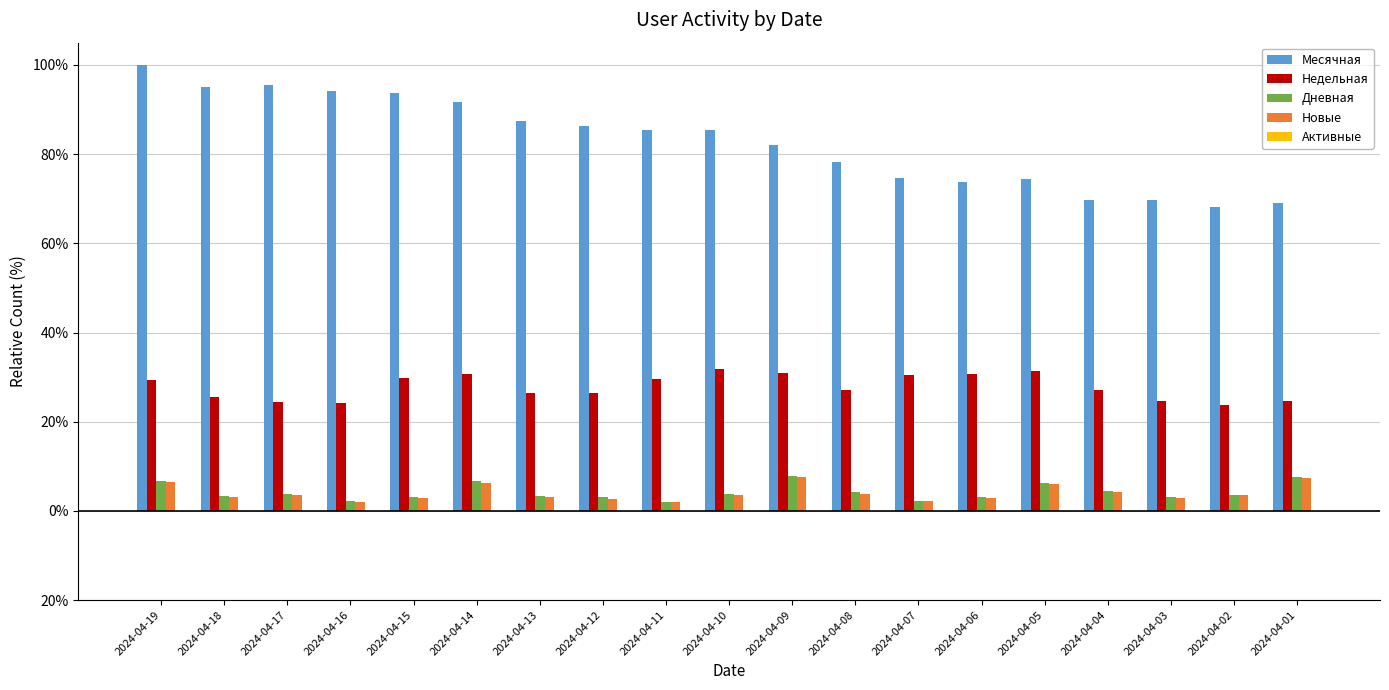

Are the bars grouped side by side (vs. stacked)?

Yes